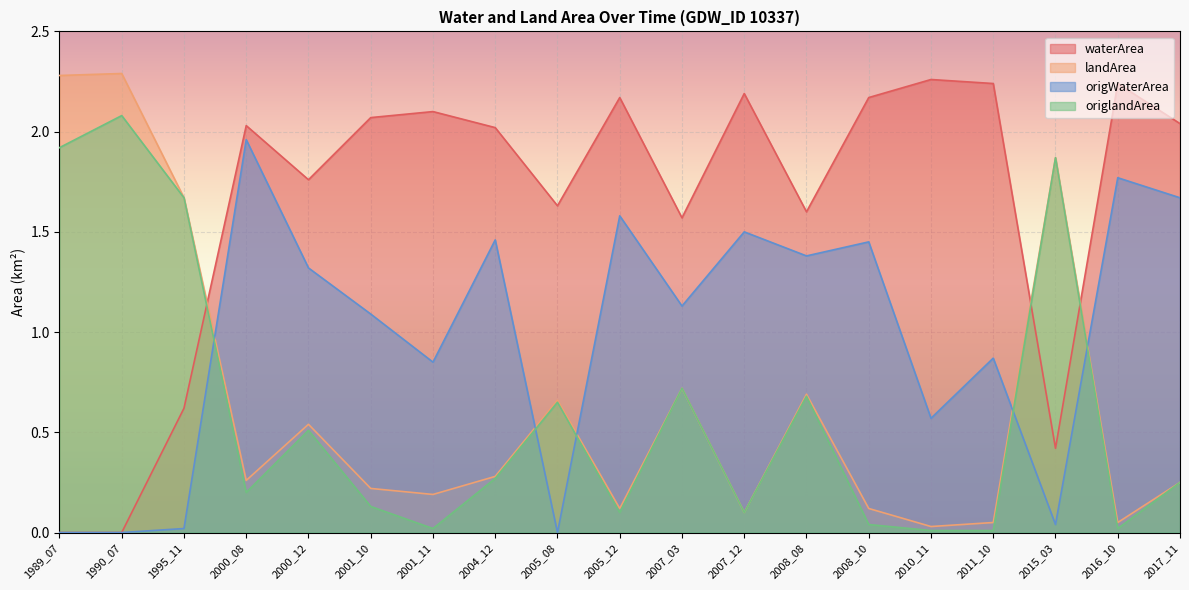

Which series has the widest spread of values?

landArea